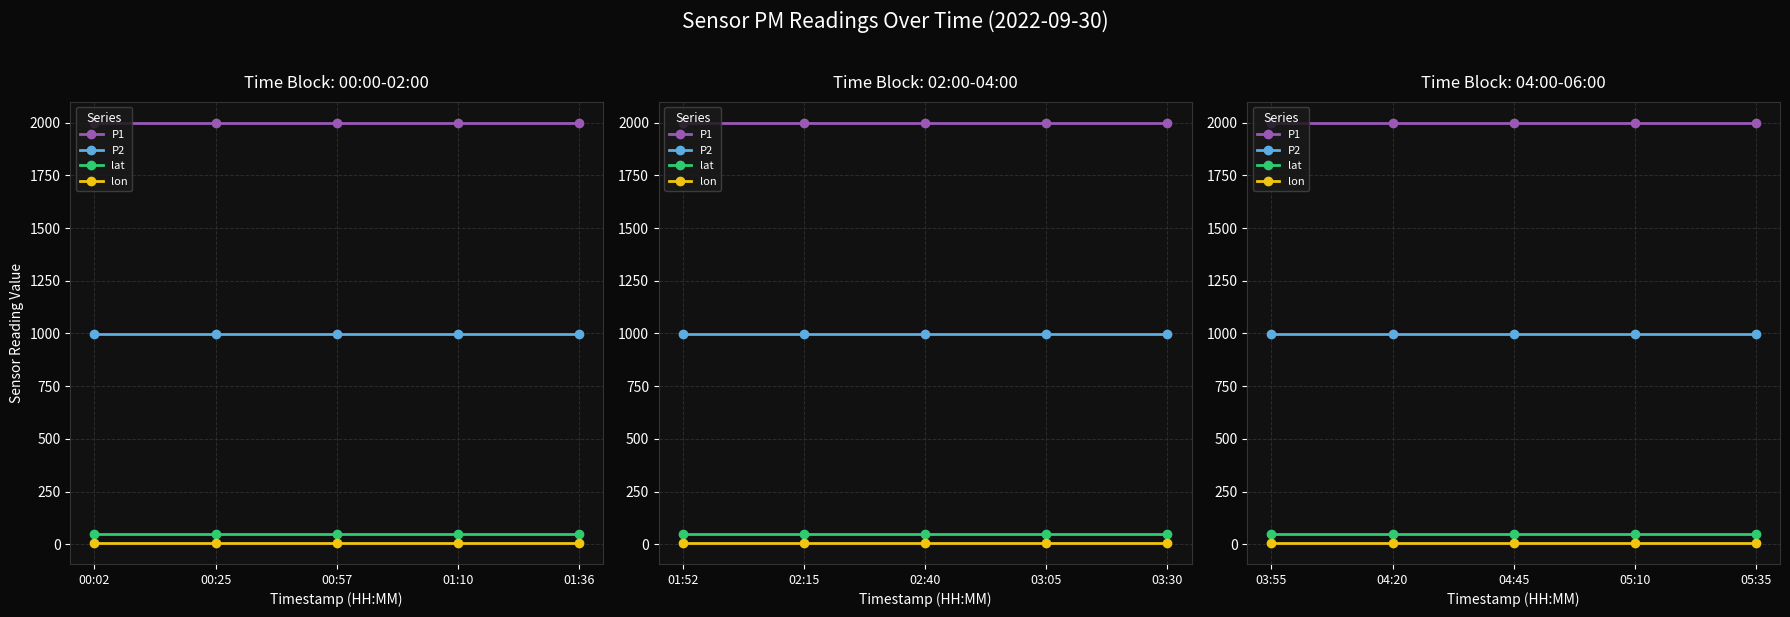

List the series in order of their peak value, lowest first.

lon, lat, P2, P1